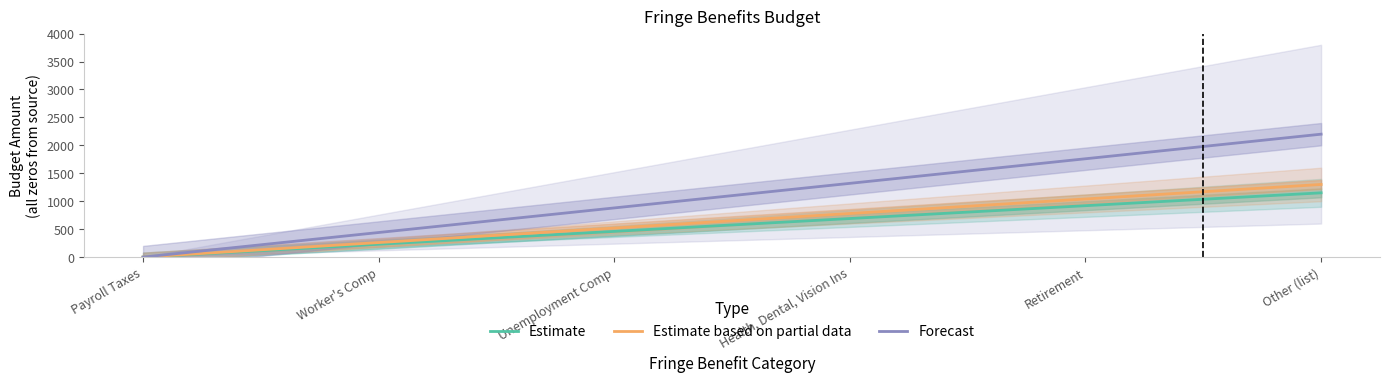

Does the chart have visible grid lines?

No